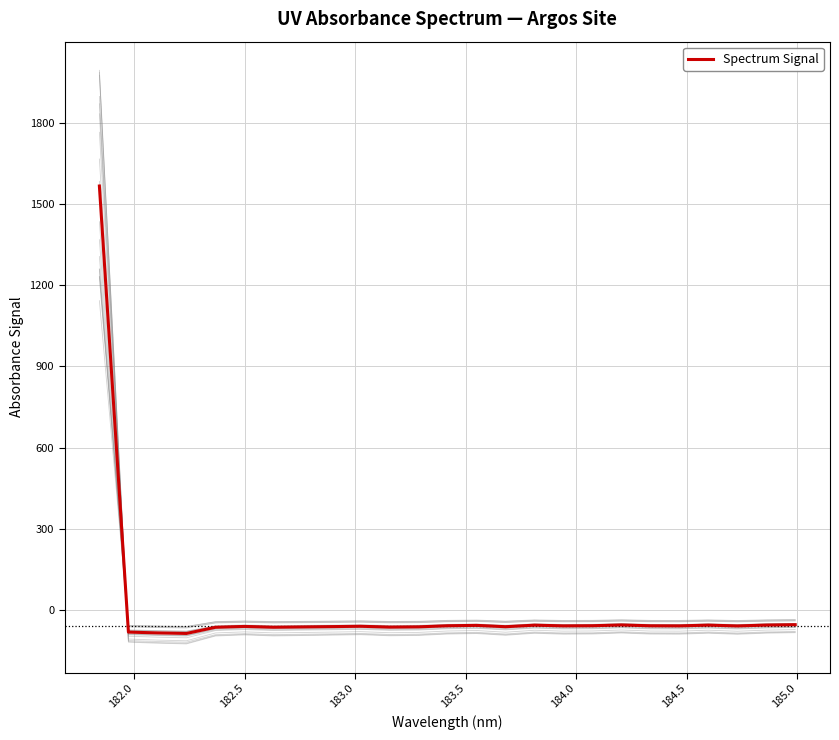

What is the lowest value of the Spectrum Signal series?

-86.0